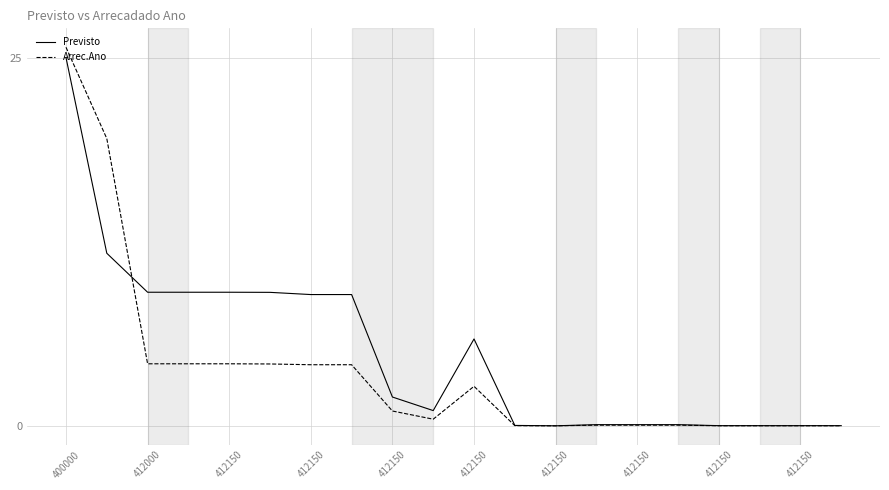

What is the maximum value for Previsto?

25.0